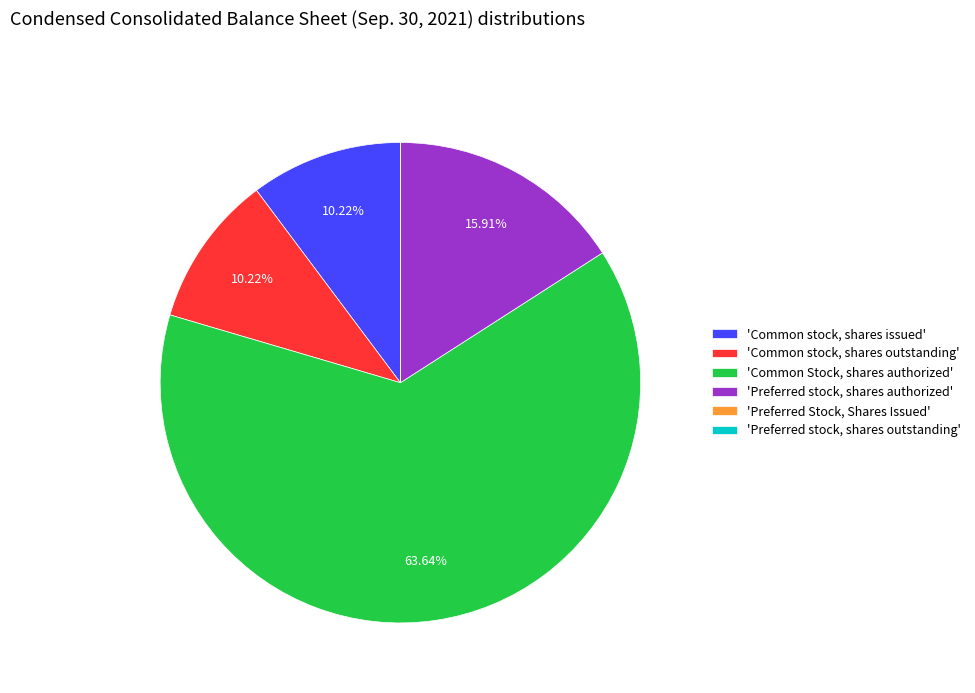

What is the largest slice in the pie chart?

'Common Stock, shares authorized'